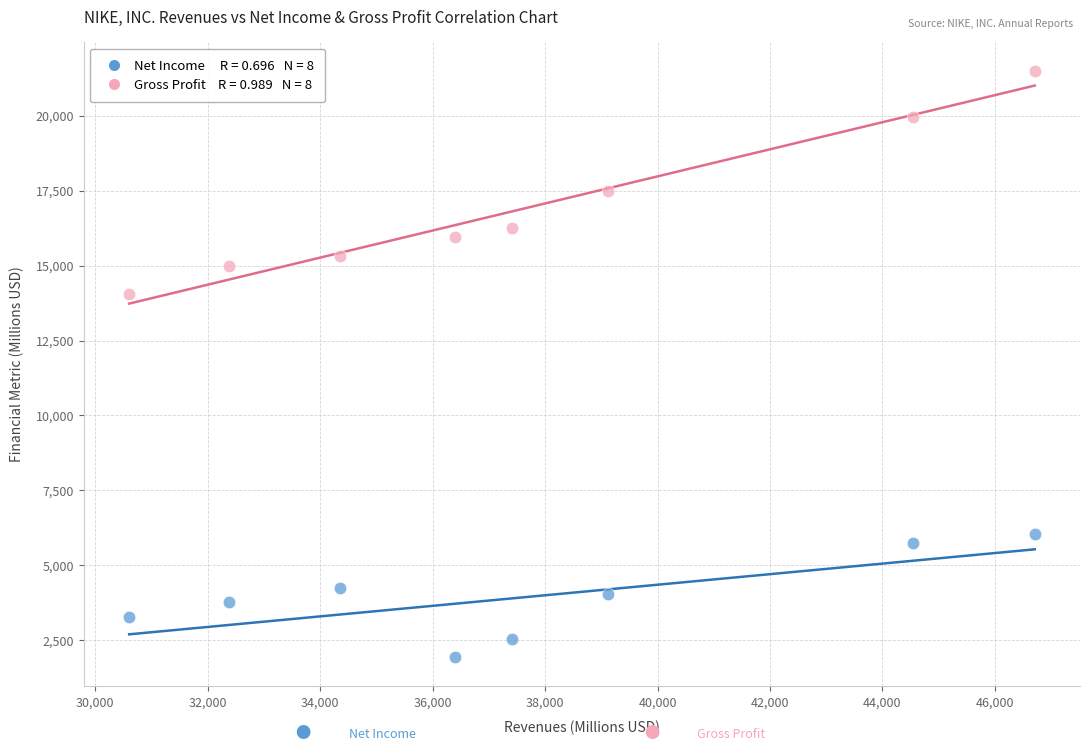

Across all series, what Y value is closest to 11706?

14067